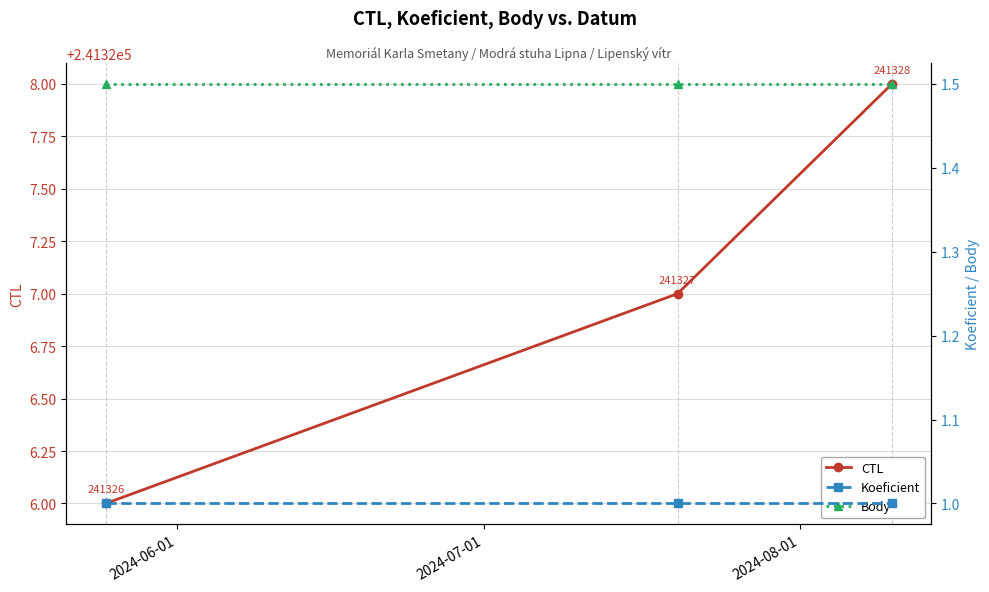

What is the highest value of the CTL series?

241328